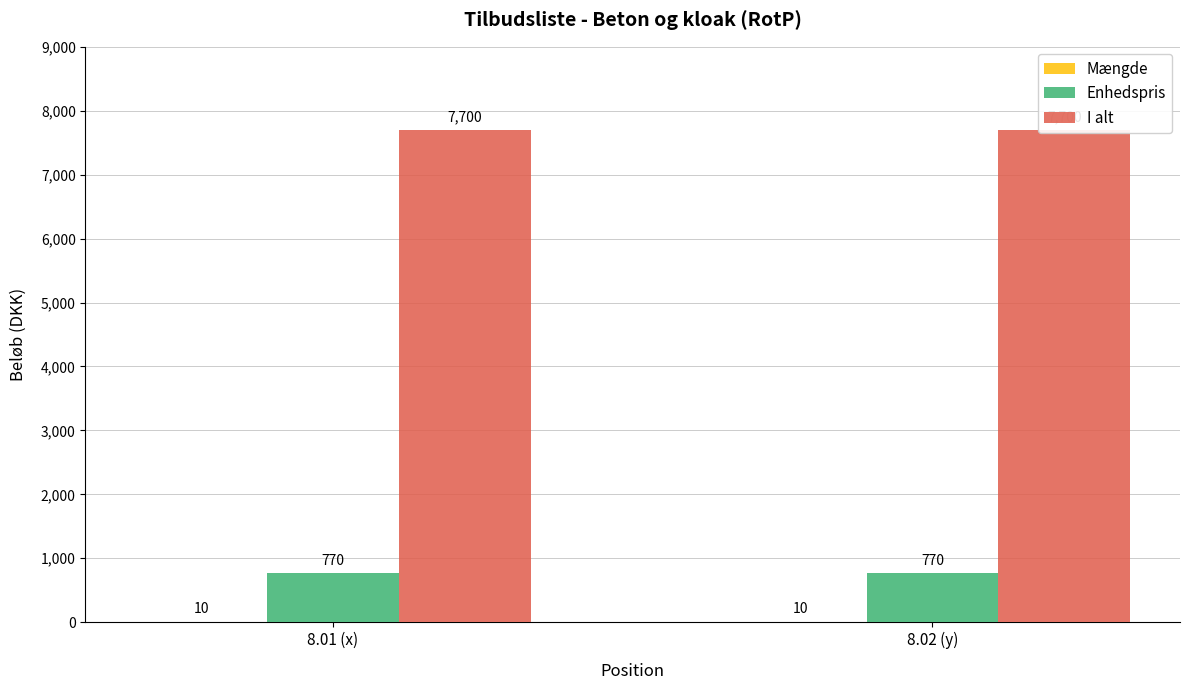

The value of Enhedspris at 8.02 (y) is 770. True or false?

True